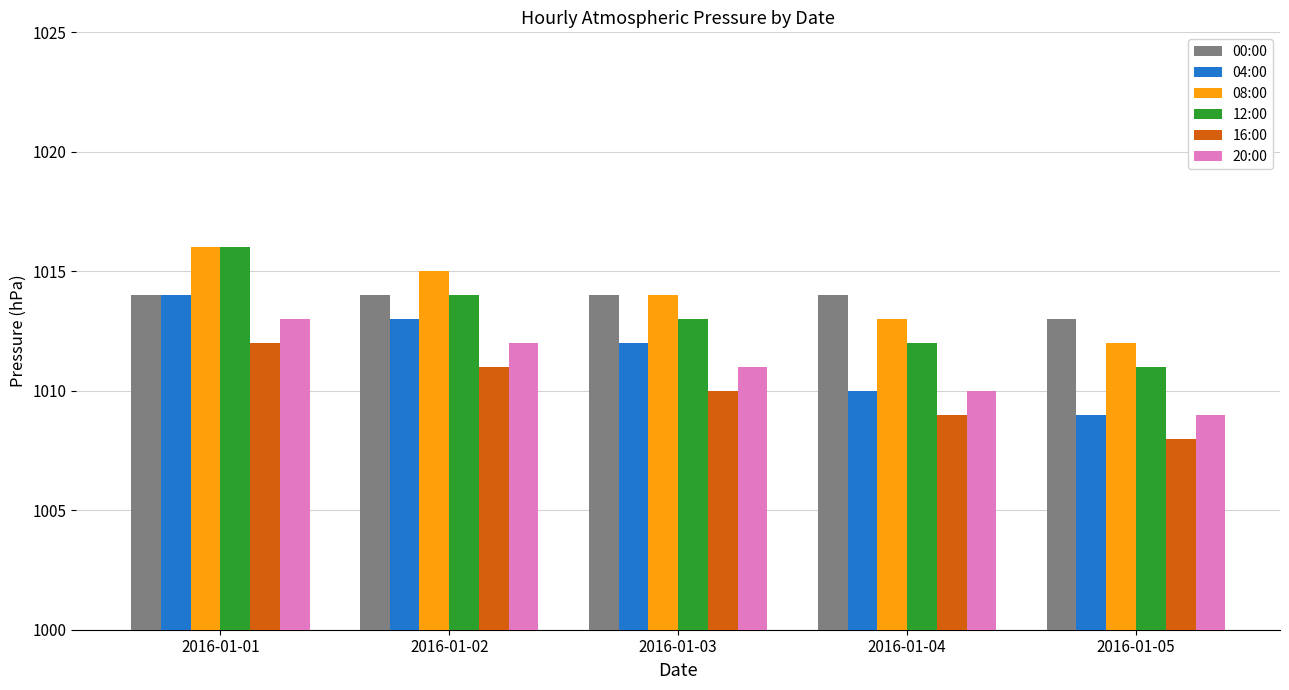

At which label does 20:00 reach its minimum?

2016-01-05